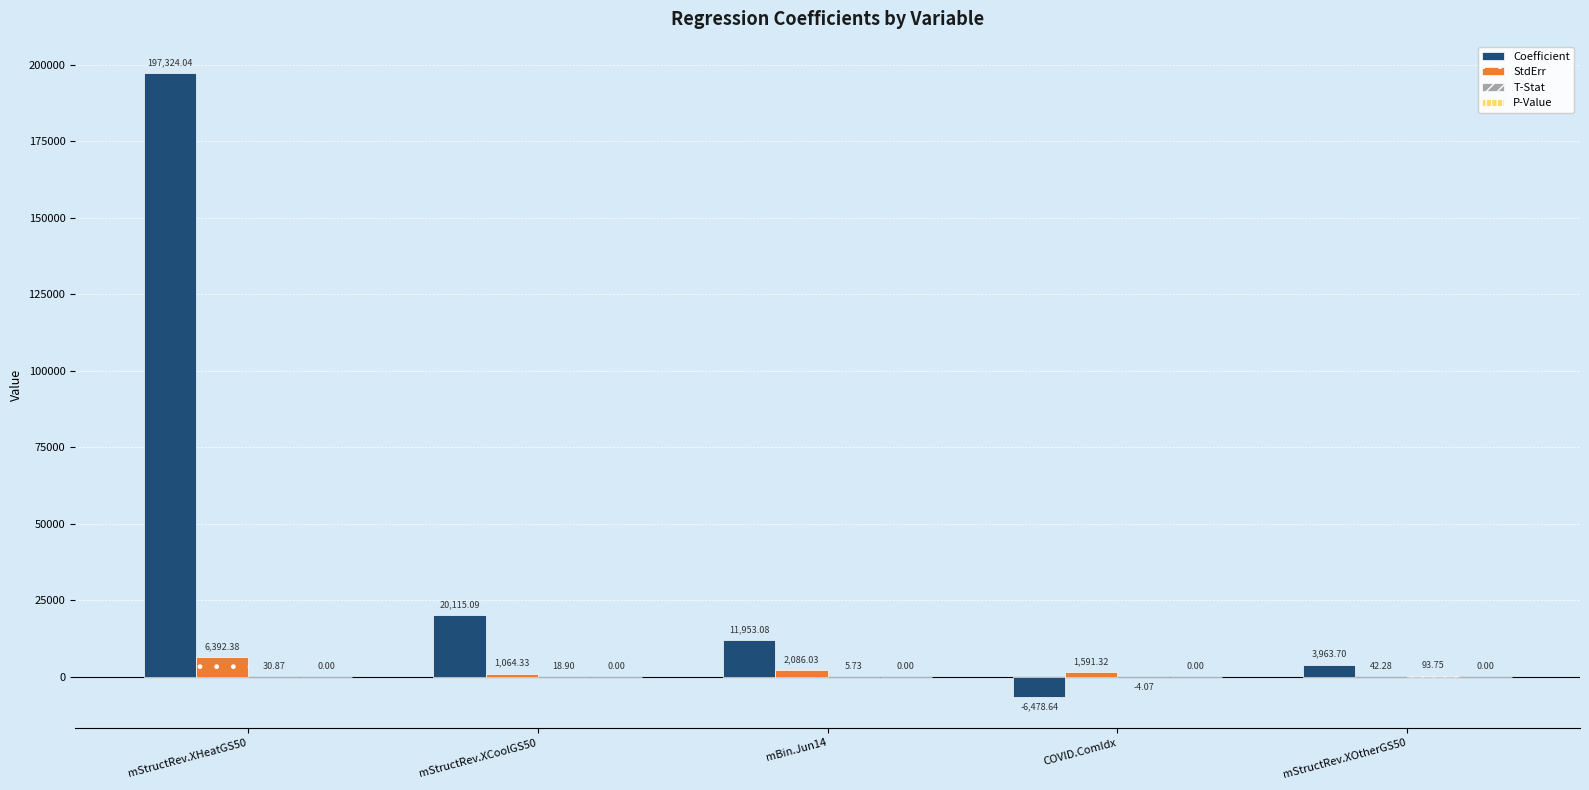

Which series has the largest total across all categories?

Coefficient